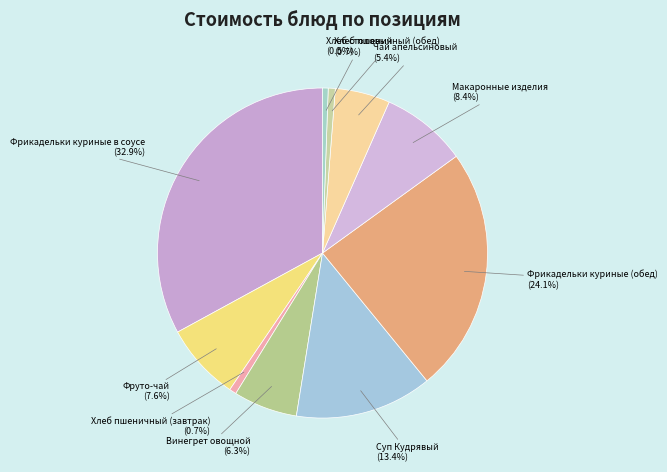

Does any single category account for the majority?

No